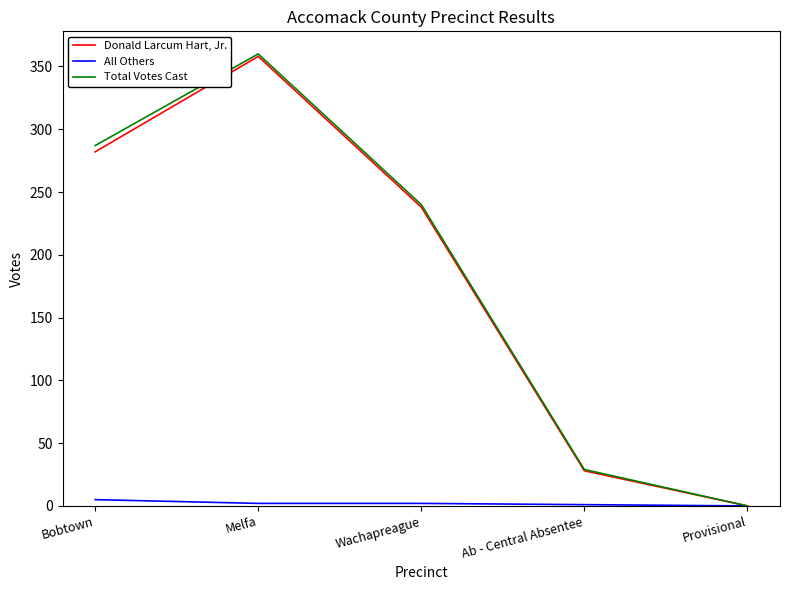

What are all the series names shown in the legend?

Donald Larcum Hart, Jr., All Others, Total Votes Cast